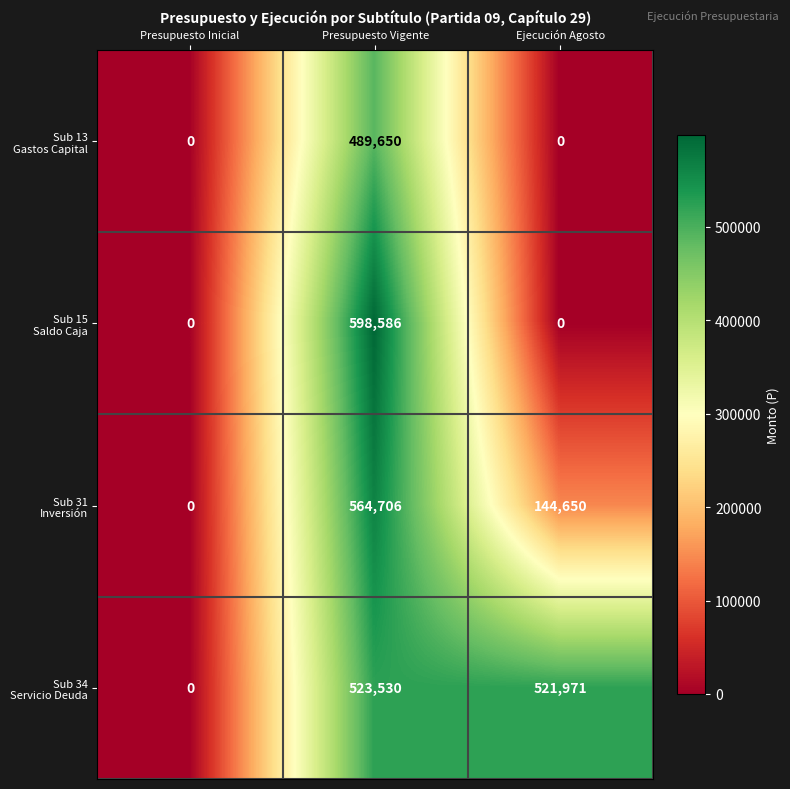

Which category has the highest value across all series?

Presupuesto Vigente